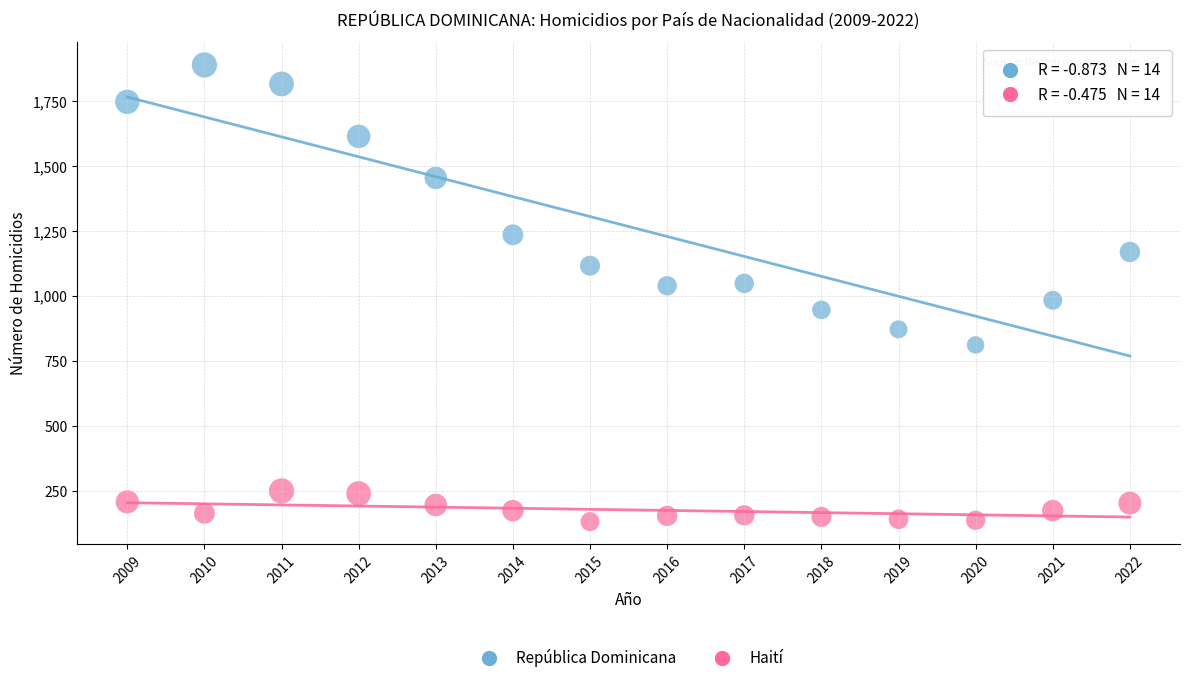

Which series has the largest Y range (max minus min)?

República Dominicana